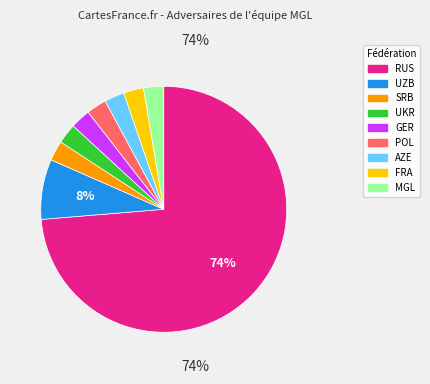

Which category accounts for the majority?

RUS